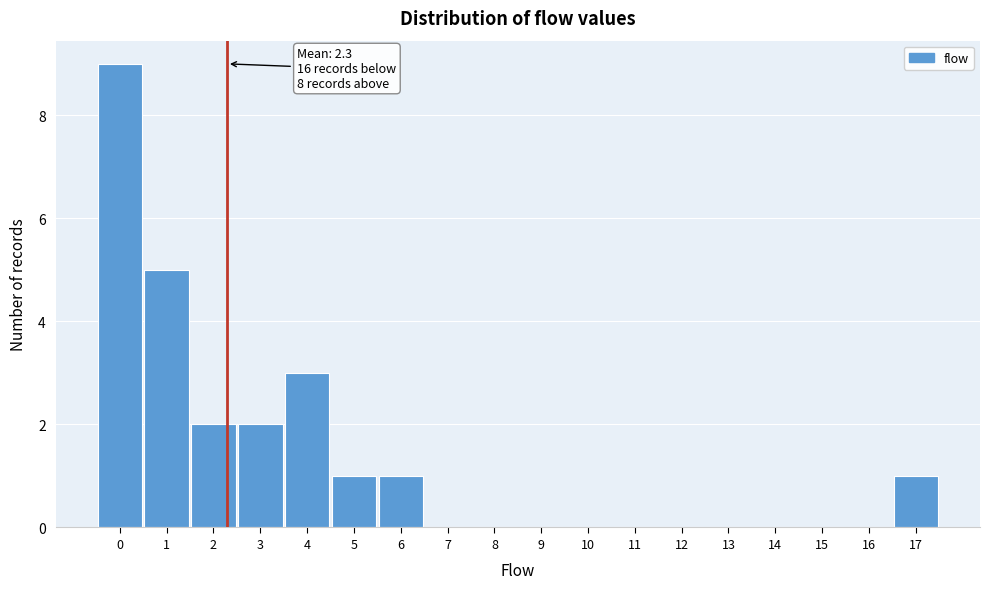

Over which range of the x-axis is the bar tallest?

-0.5 to 0.5